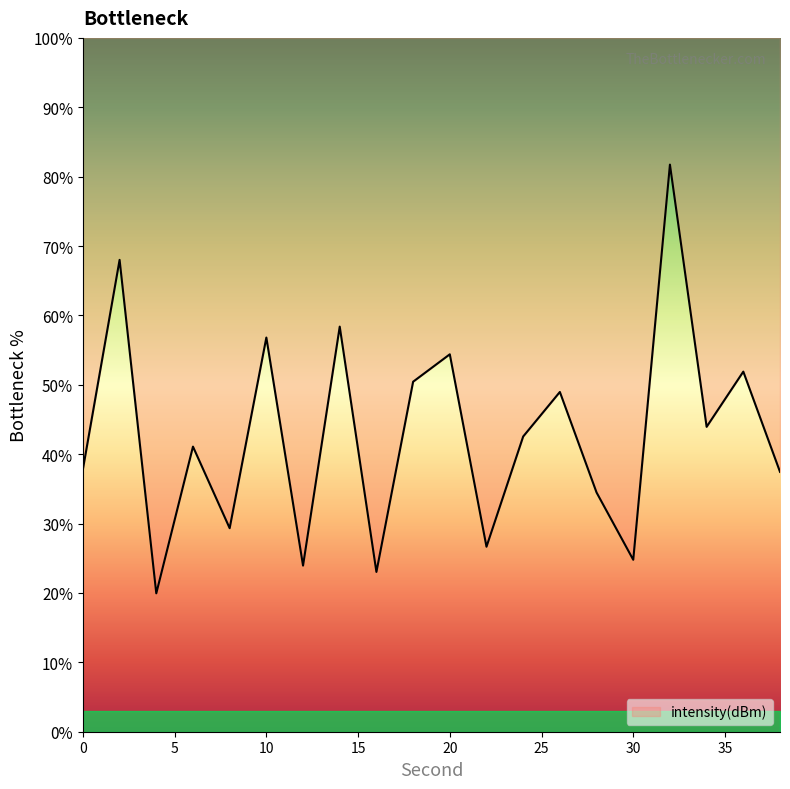

What is the smallest value displayed?

19.9